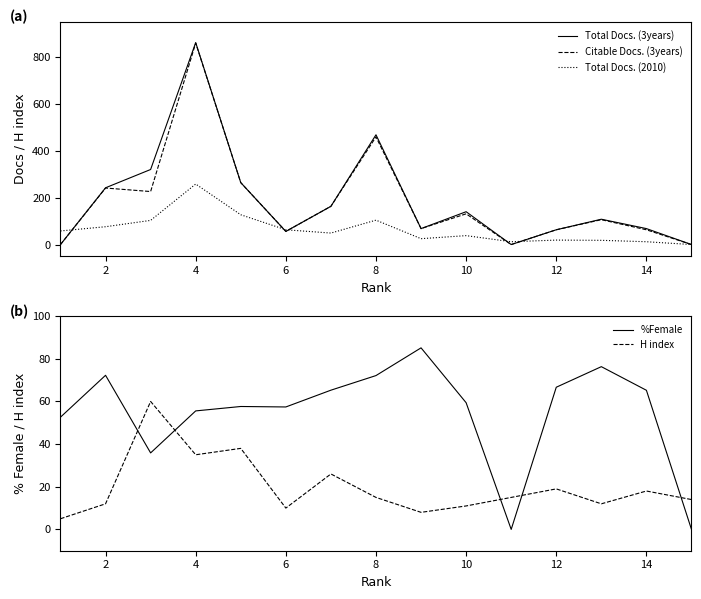

Which series has the widest spread of values?

Total Docs. (3years)